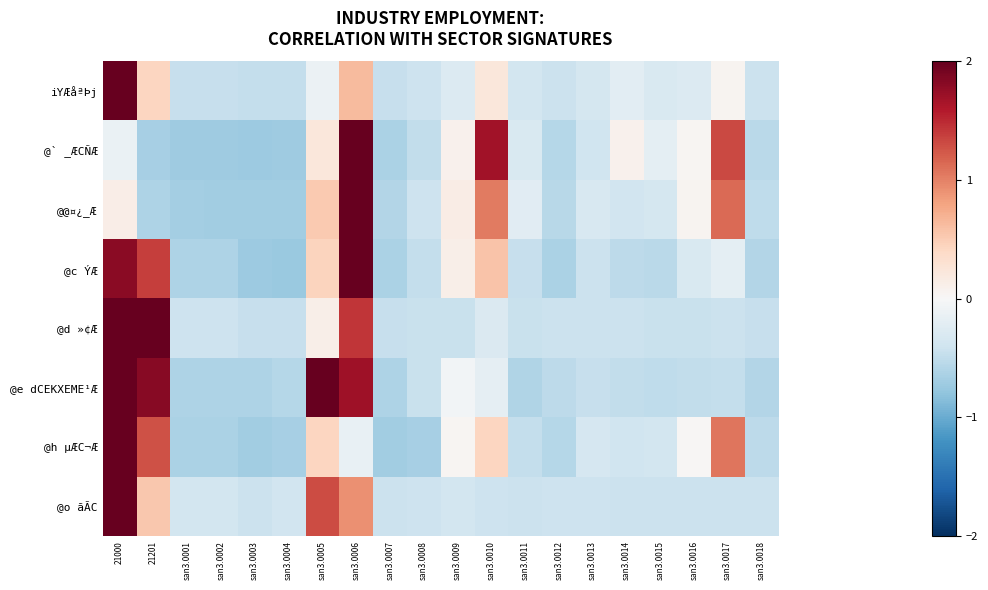

Between 21000 and san3.0005, which series saw the biggest shift?

iYÆåªÞj